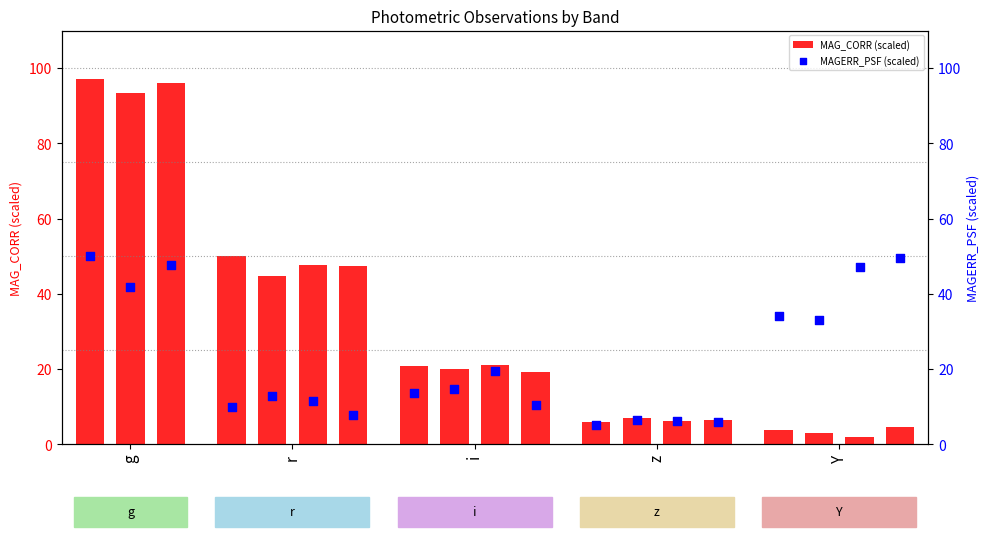

What is the difference between the maximum and minimum values in the MAG_CORR (scaled) series?

95.0